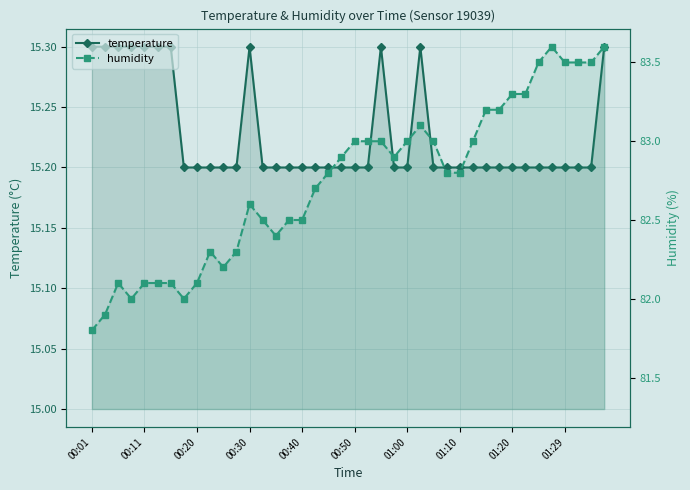

True or false: temperature and humidity intersect in this chart.

False